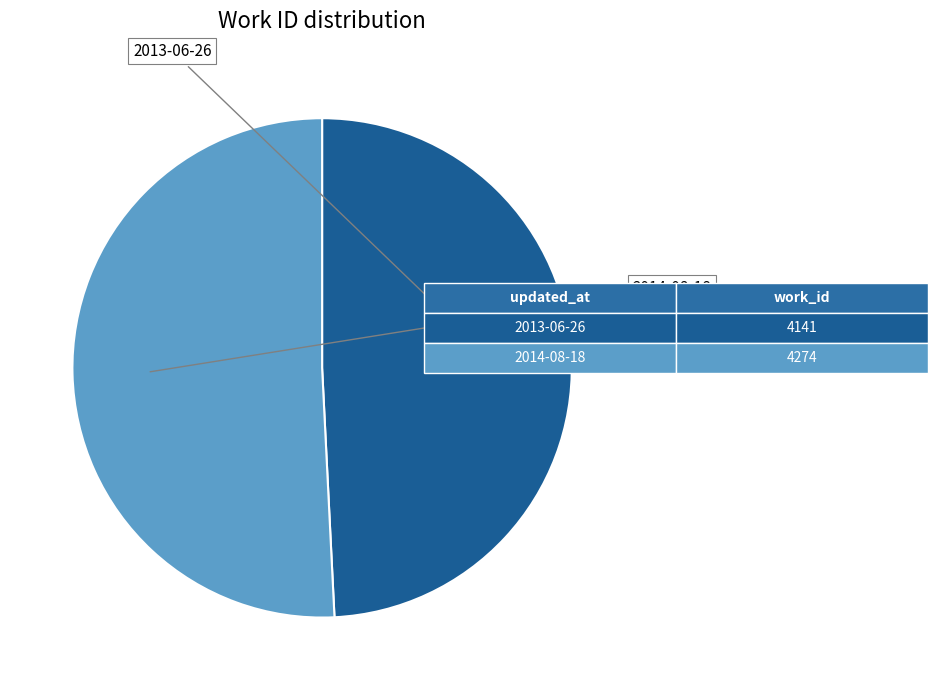

How many segments does this pie chart have?

2